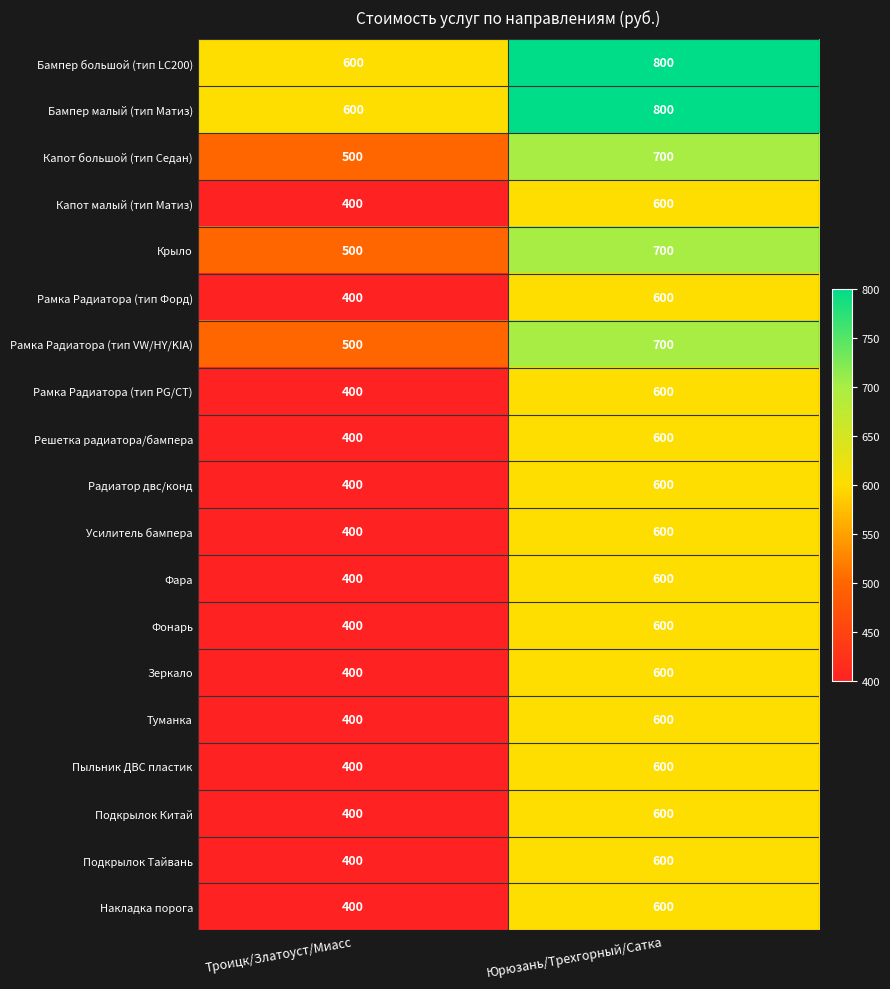

What is the difference between the maximum and minimum values in the Капот малый (тип Матиз) series?

200